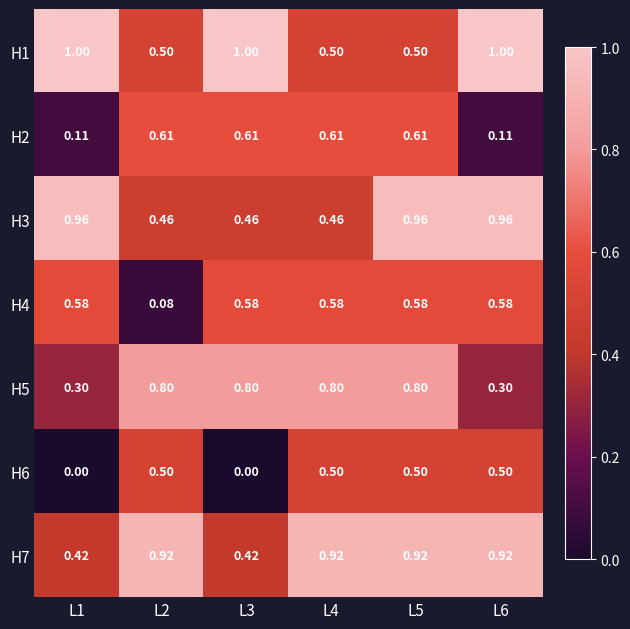

How many categories are shown in the chart?

6